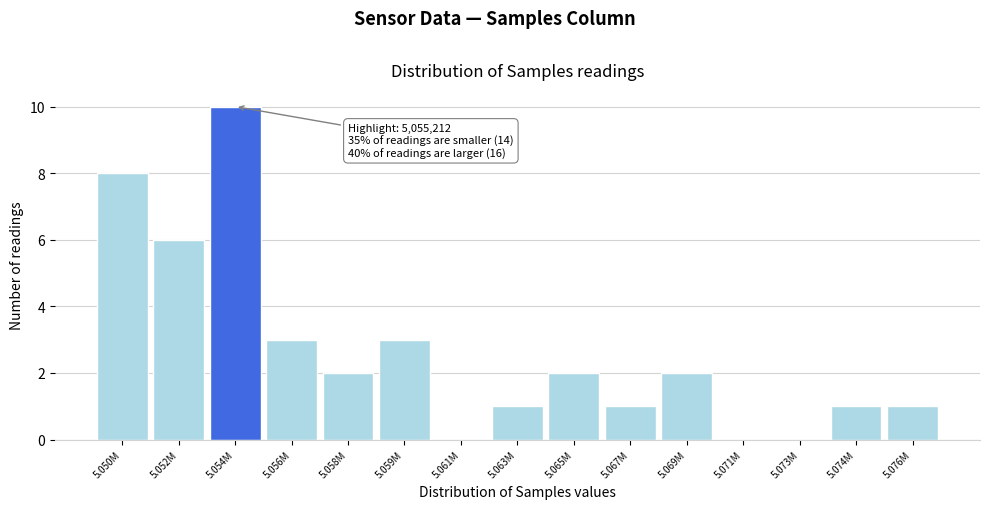

Reading left to right, list all the values displayed in this chart.

5.050M=8	5.052M=6	5.054M=10	5.056M=3	5.058M=2	5.059M=3	5.061M=0	5.063M=1	5.065M=2	5.067M=1	5.069M=2	5.071M=0	5.073M=0	5.074M=1	5.076M=1